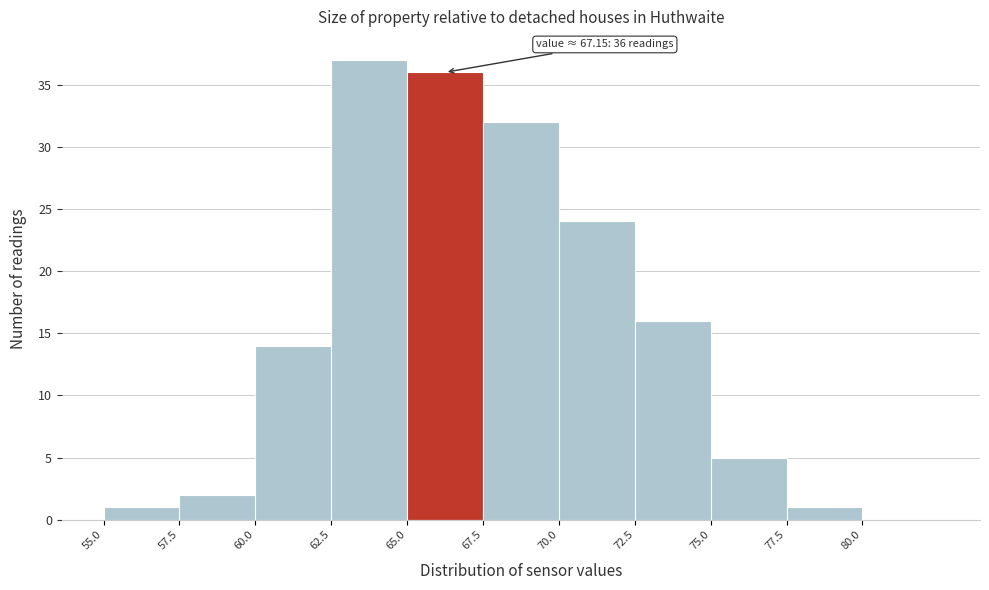

Over which range of the x-axis is the bar tallest?

62.5 to 65.0